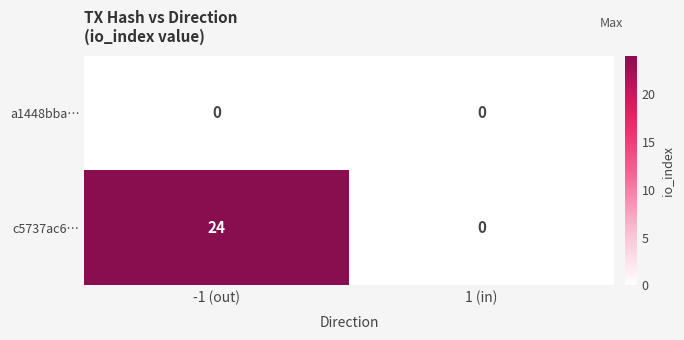

Rank the series by their maximum value, from lowest to highest.

a1448bba…, c5737ac6…